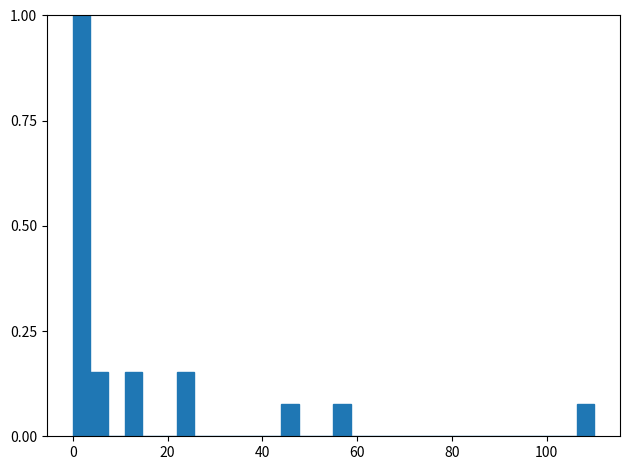

Around what value on the x-axis is the tallest bar? Give the approximate position of its centre, as read against the axis.

2